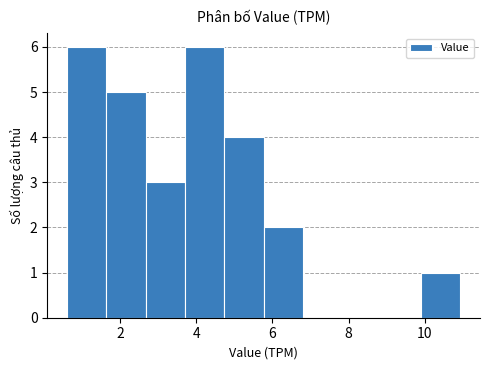

Reading left to right, transcribe this chart: for each bar, give the range it covers on the x-axis and its height. Neither the bar edges nor the heights are printed on the chart, so give them approximately, as read against the axes.

0.6 to 1.6: 6
1.6 to 2.6: 5
2.6 to 3.8: 3
3.8 to 4.8: 6
4.8 to 5.8: 4
5.8 to 6.8: 2
6.8 to 7.8: 0
7.8 to 8.8: 0
8.8 to 10.0: 0
10.0 to 11.0: 1